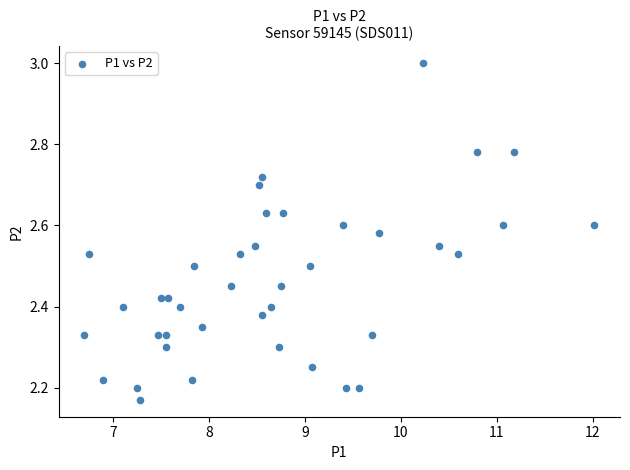

What is the range of X values (max minus min)?

5.3